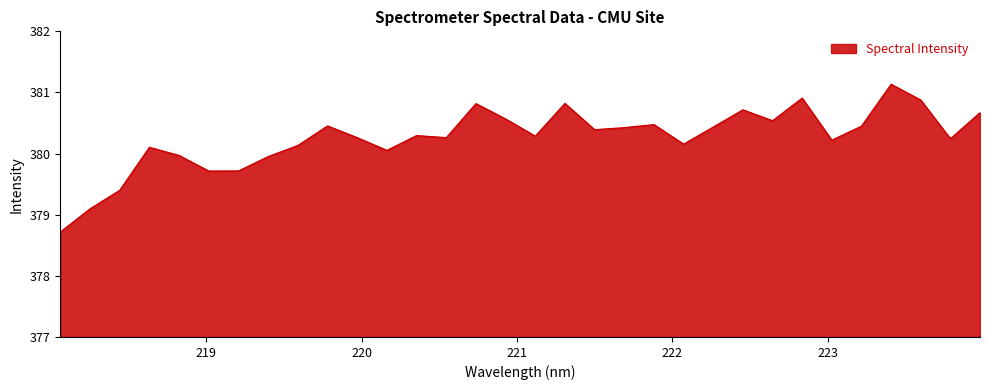

What is the difference between the maximum and minimum values?

2.4